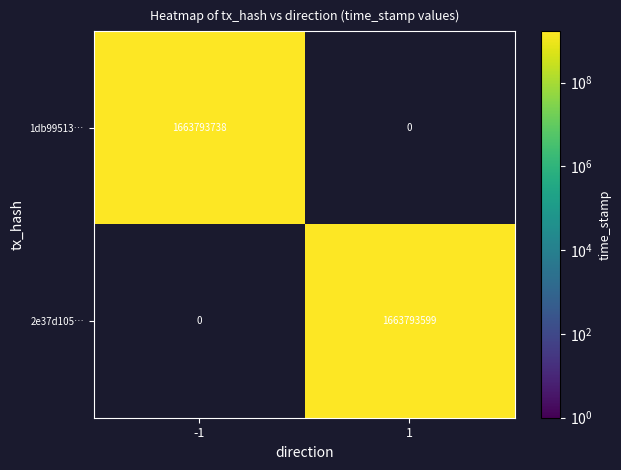

True or false: 1db99513af55ee2f060bdc1f135329096321fce has a value of -702347628 at 1.

False